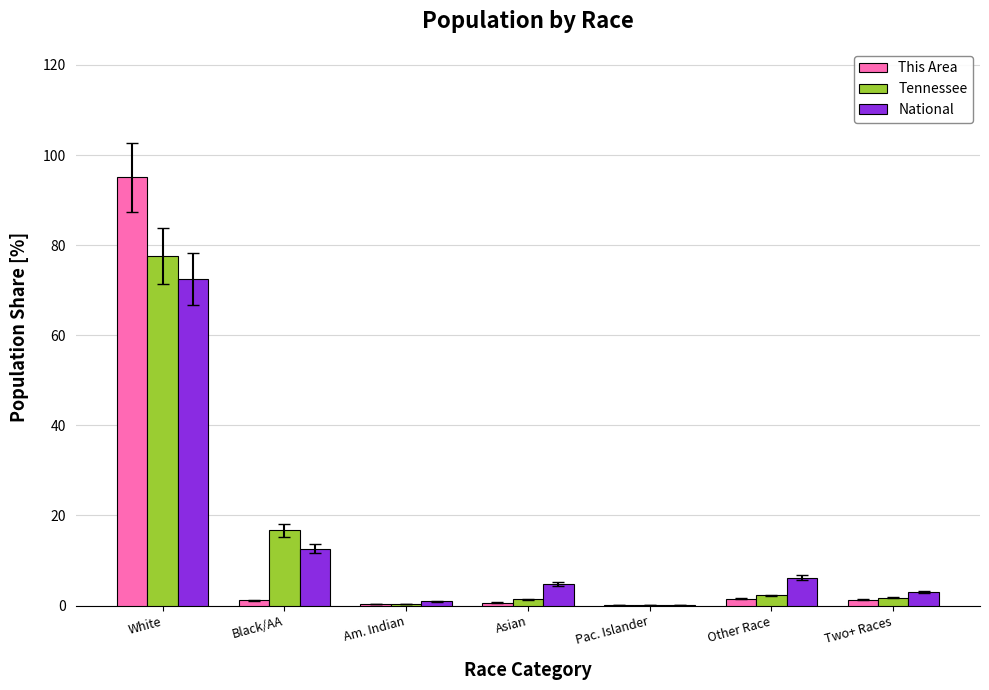

At which category does the chart reach its peak across all series?

White